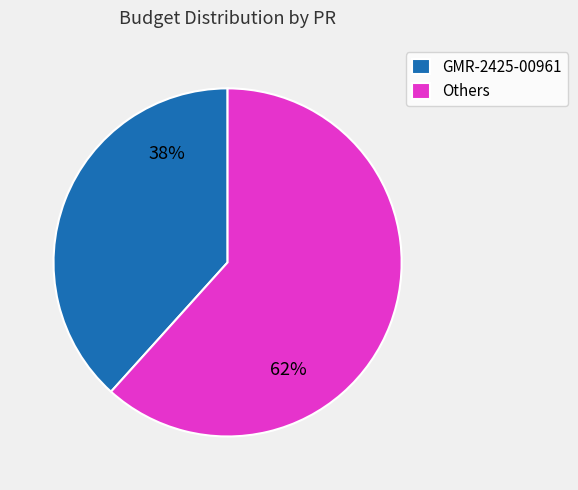

Which category has the biggest portion of the pie?

Others